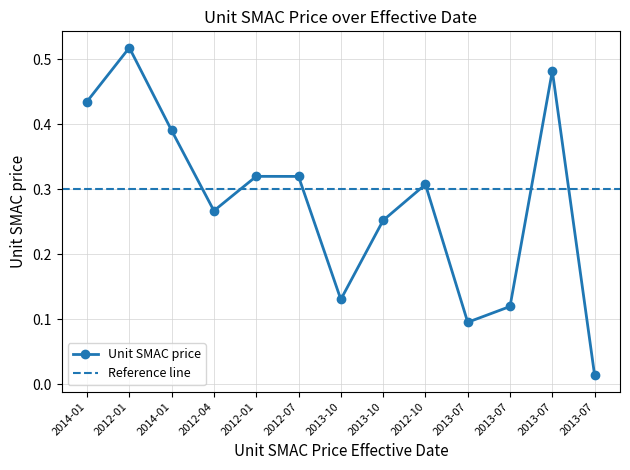

How many lines are shown in the chart?

1